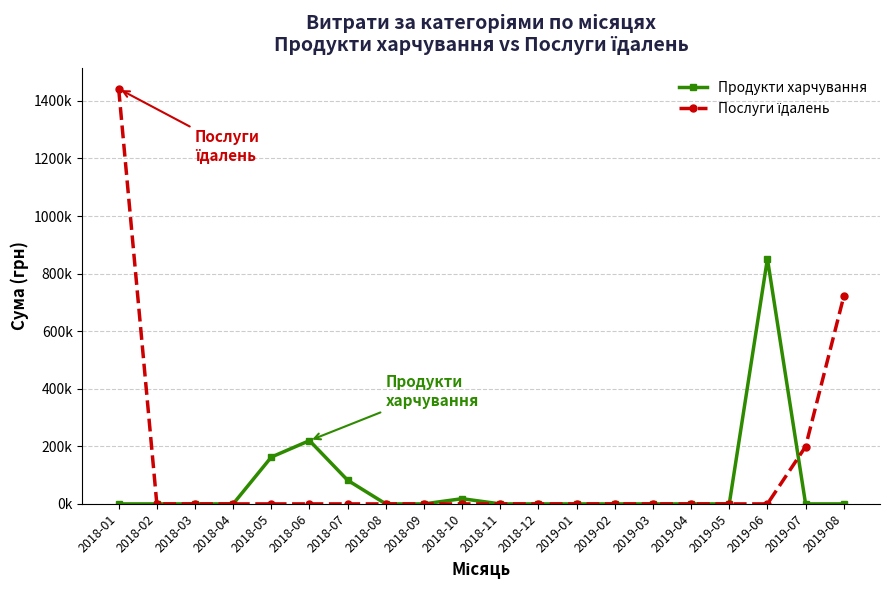

What is the total value across all series at 2018-10?

18156.8